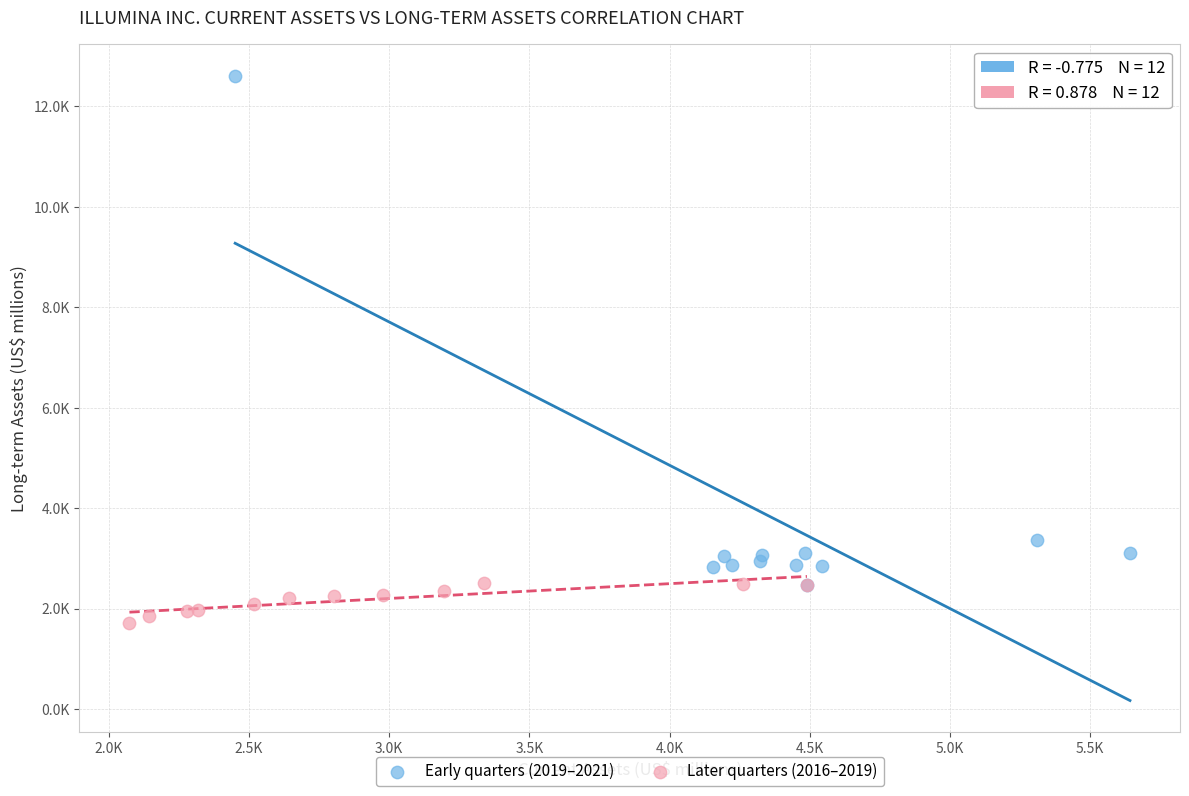

What are all the series names shown in the legend?

Early quarters (2019–2021), Later quarters (2016–2019)